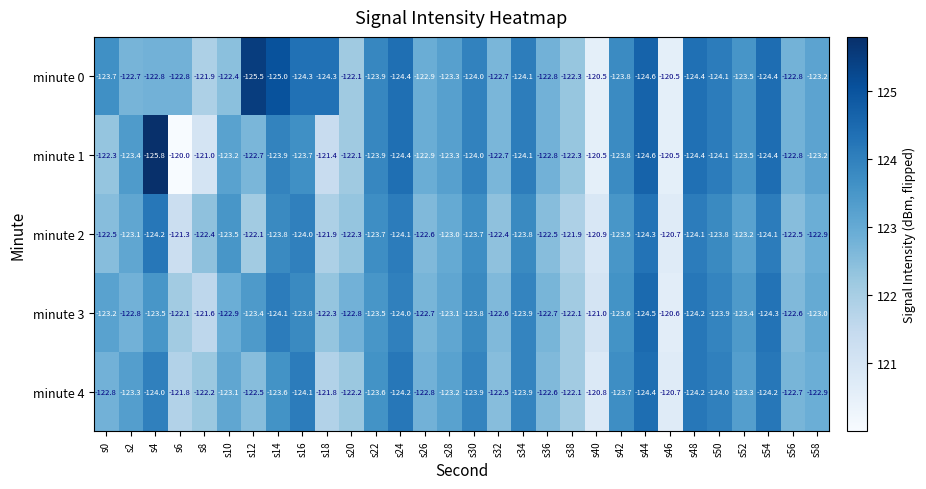

The minute 1 series shows -199.4 at s48. True or false?

False